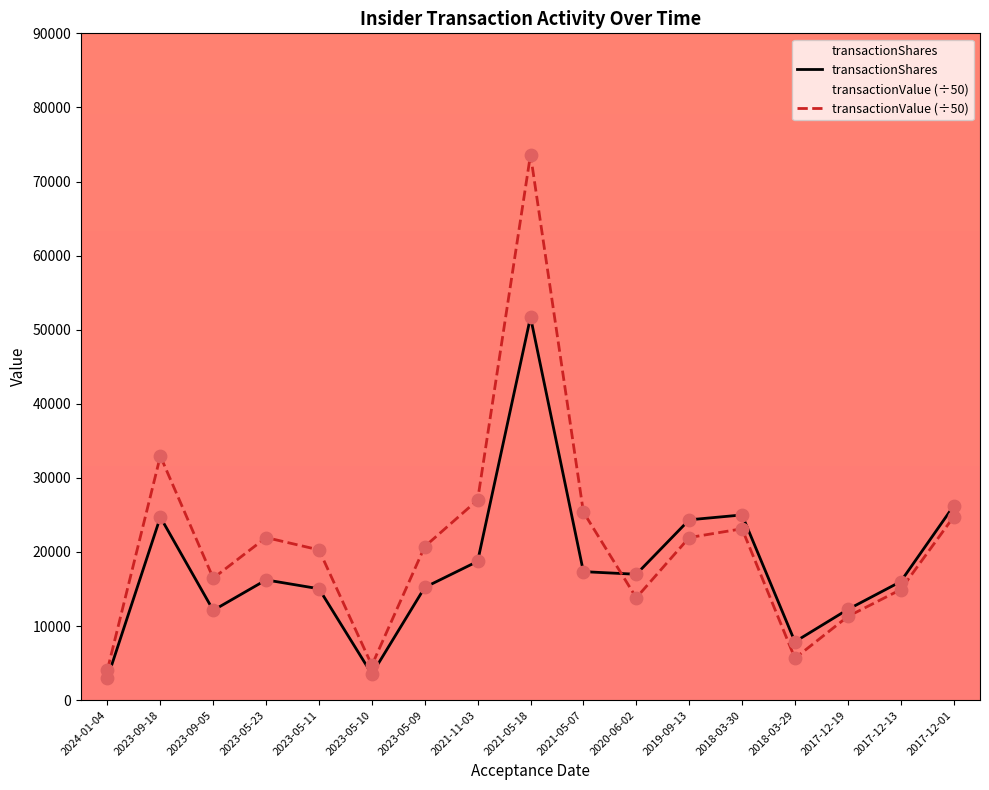

At how many categories does at least one series exceed 35954?

1